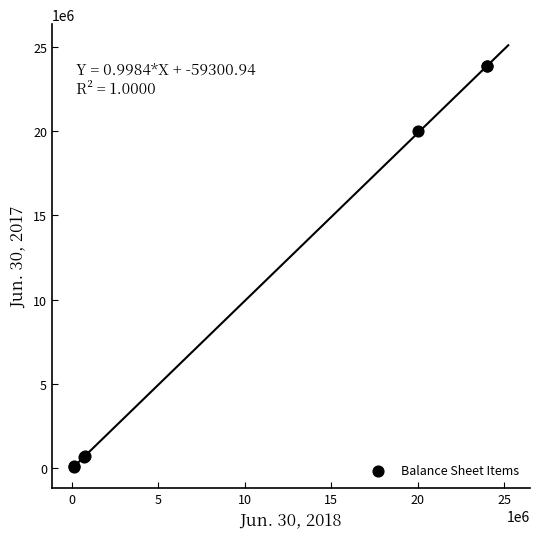

What Y value in the scatter plot is closest to 11964125?

20000000